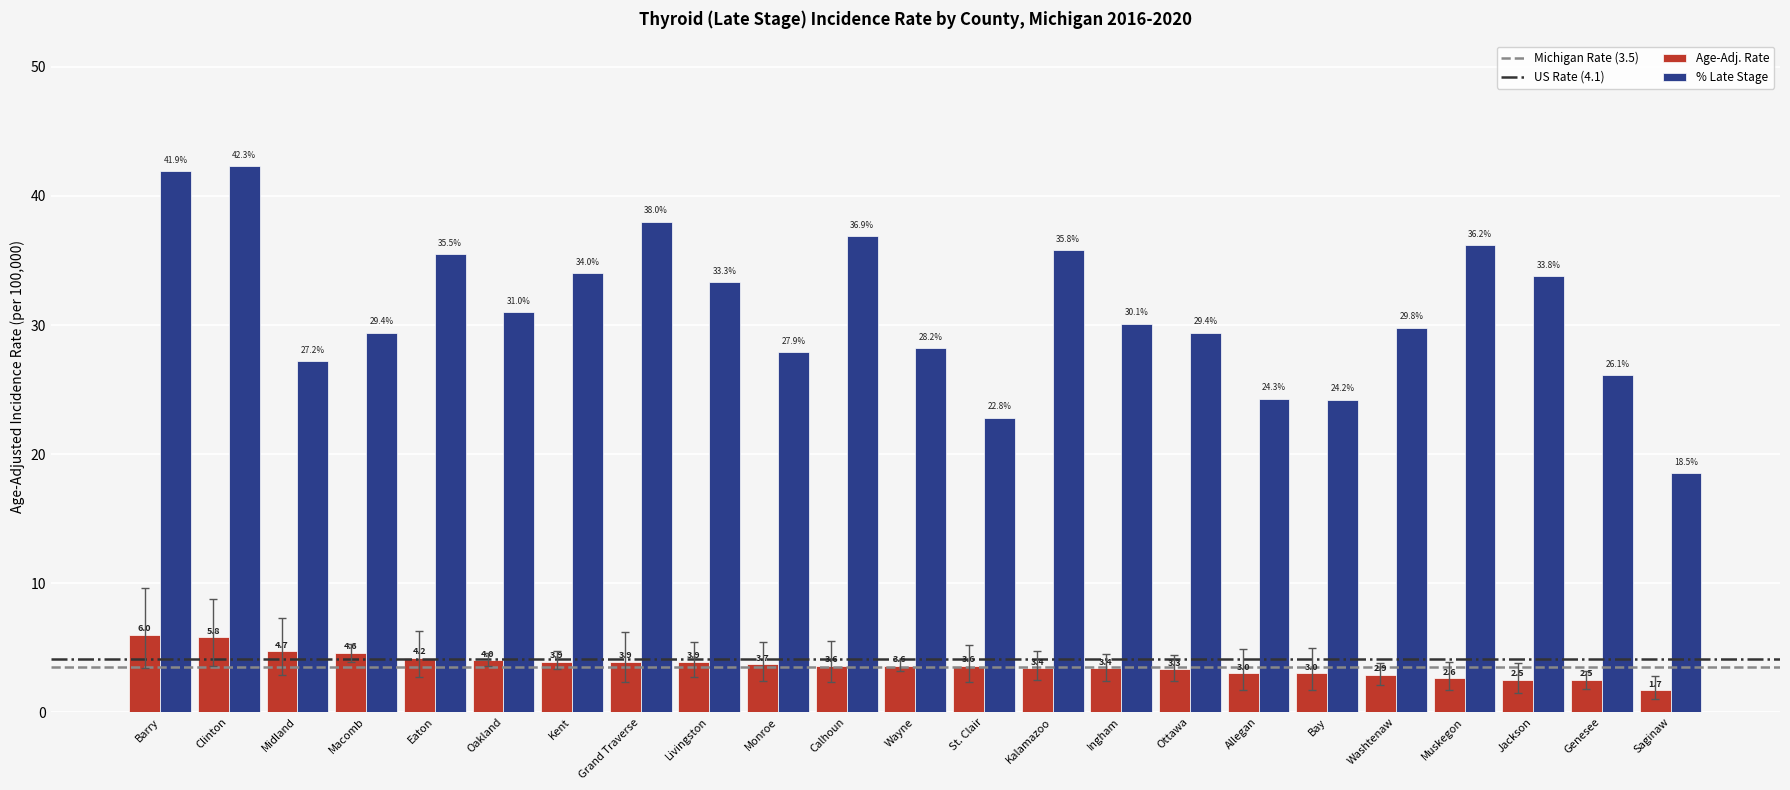

What is the difference between the highest and lowest values at Calhoun?

33.3